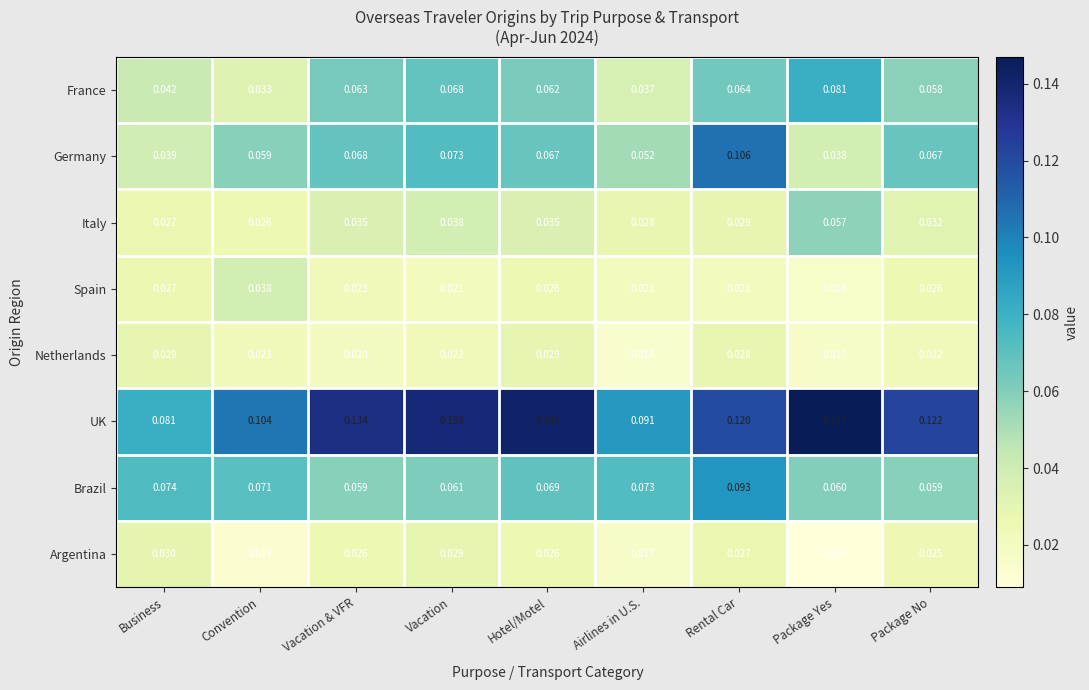

Which category has the lowest value across all series?

Package Yes